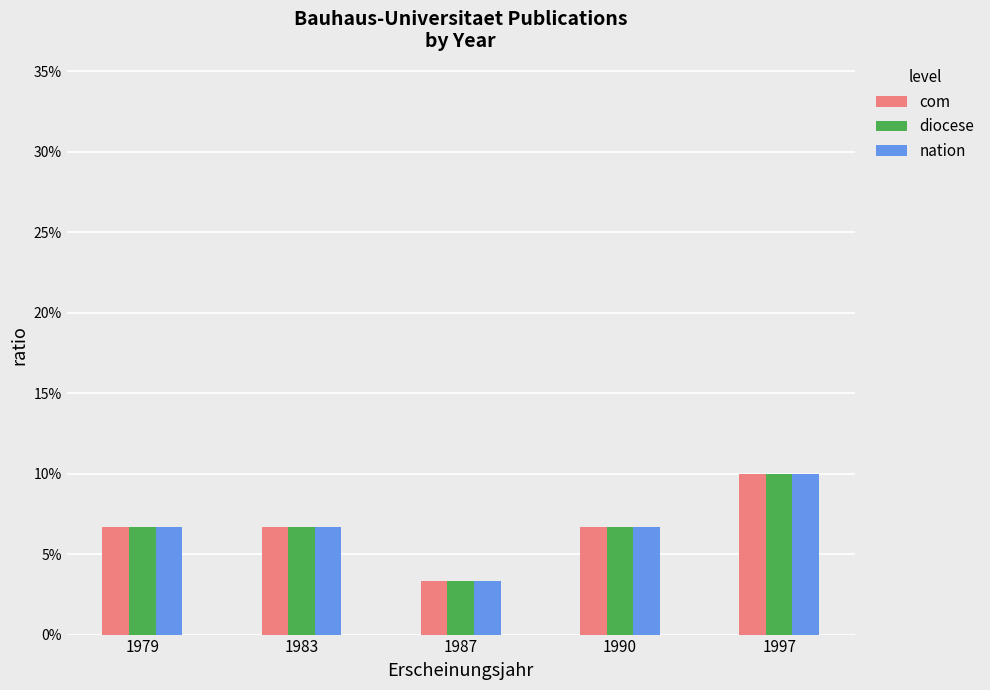

Are the bars horizontal?

No